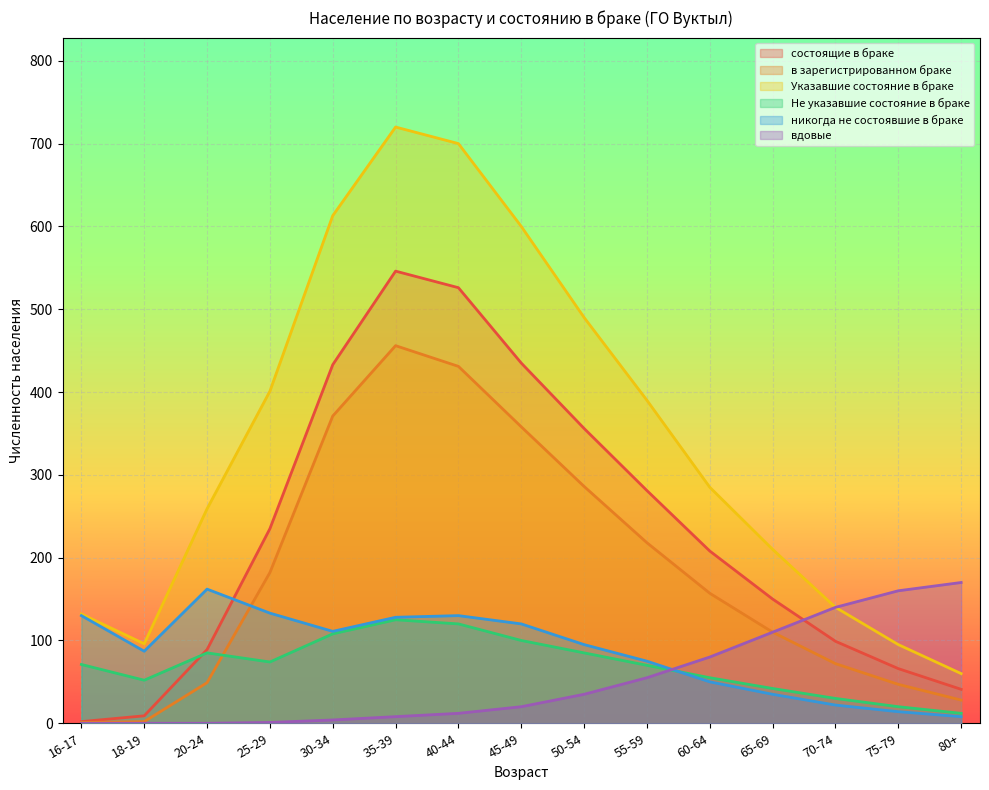

What is the sum of all состоящие в браке values?

3476